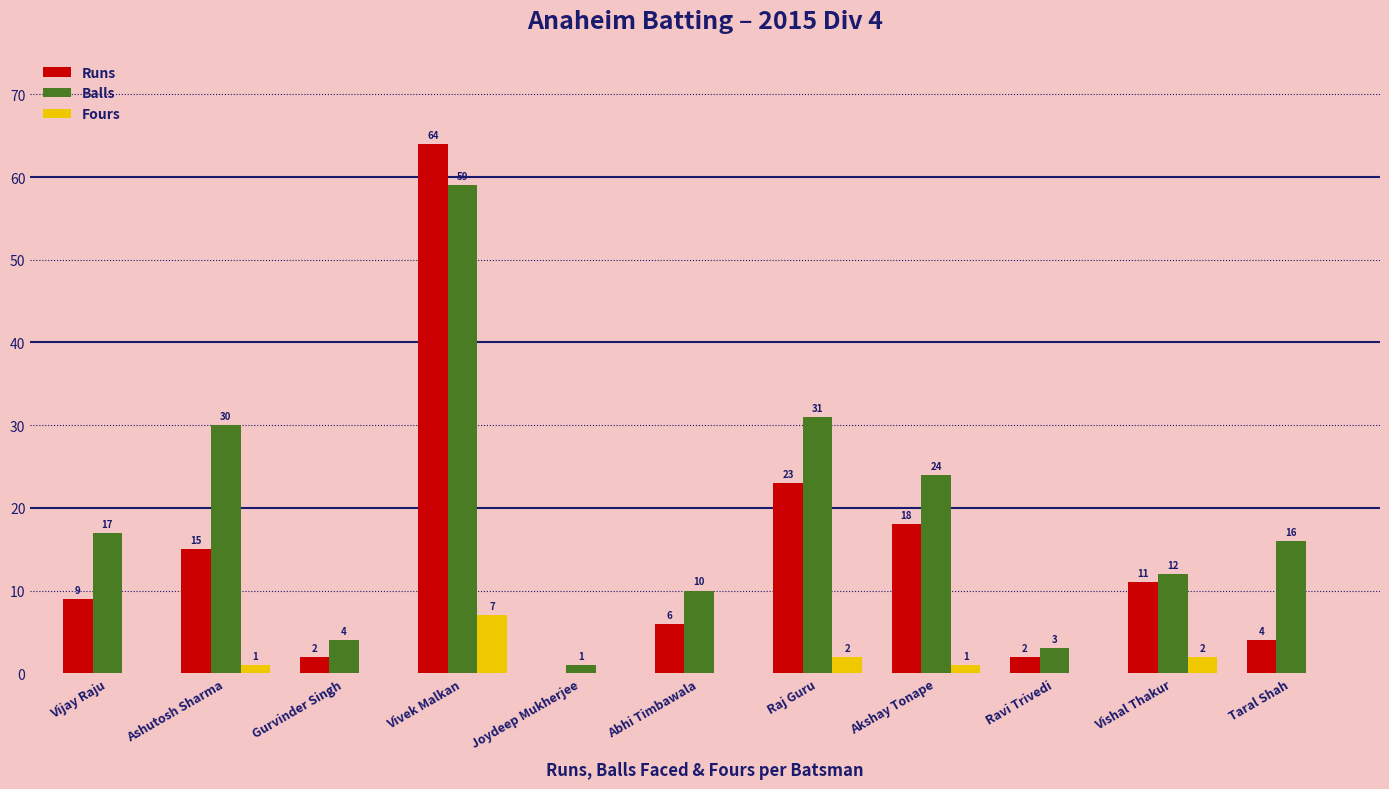

Which series has the largest total across all categories?

Balls